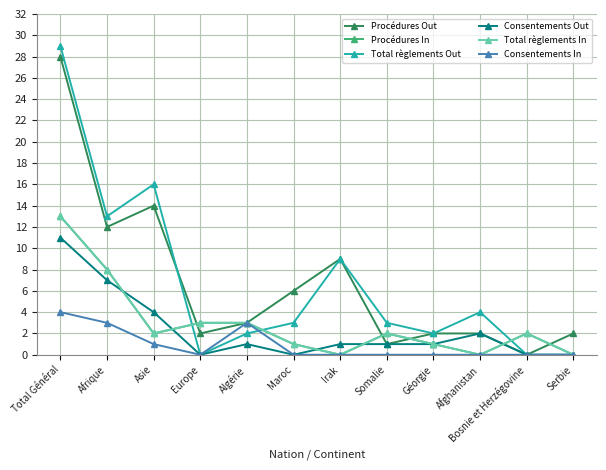

Is this an area chart (filled region under the line)?

No